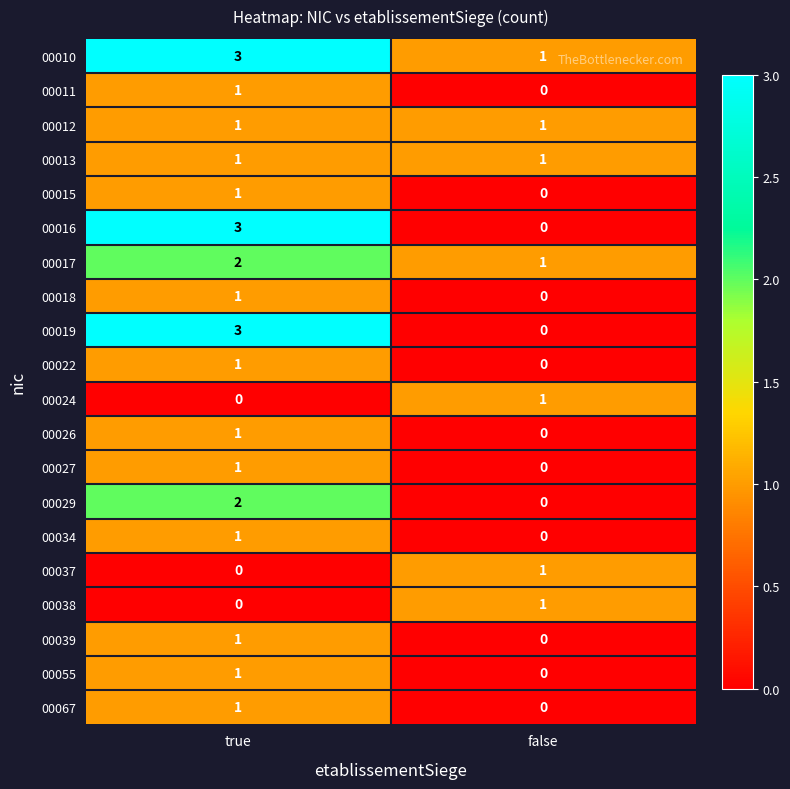

List the labels in order of 00010 value, smallest first.

false, true